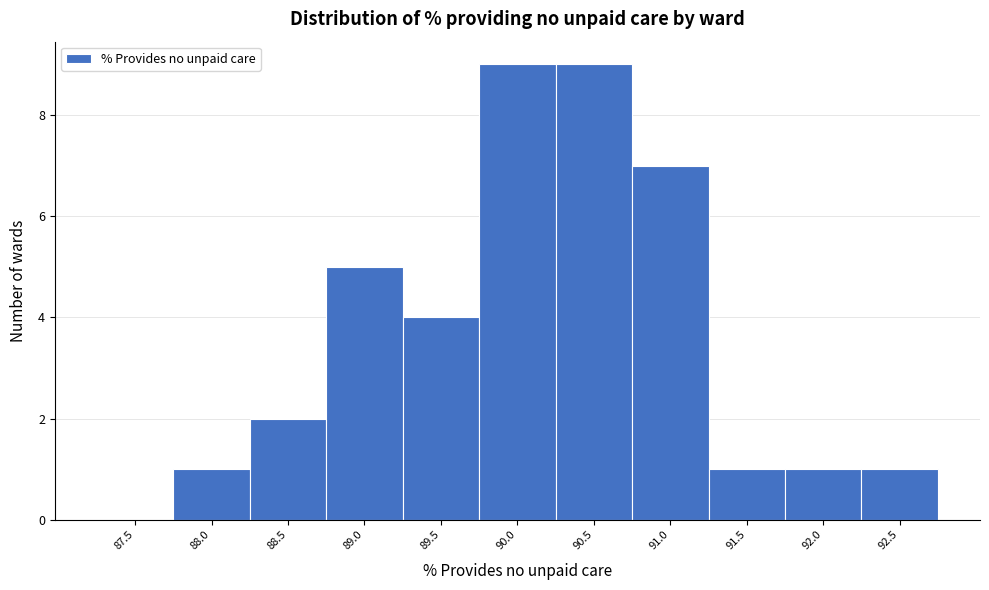

Reading left to right, what are all the values shown in this chart?

87.5=0	88.0=1	88.5=2	89.0=5	89.5=4	90.0=9	90.5=9	91.0=7	91.5=1	92.0=1	92.5=1